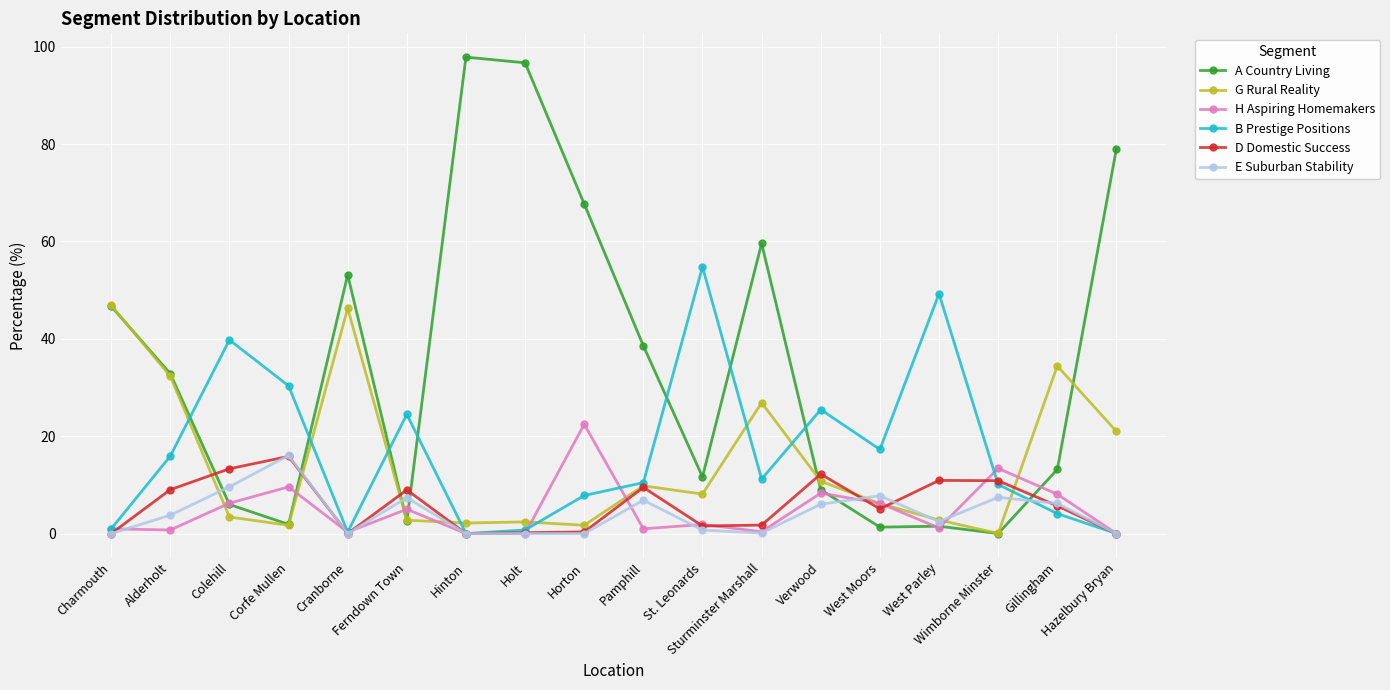

What is the greatest value displayed?

97.8